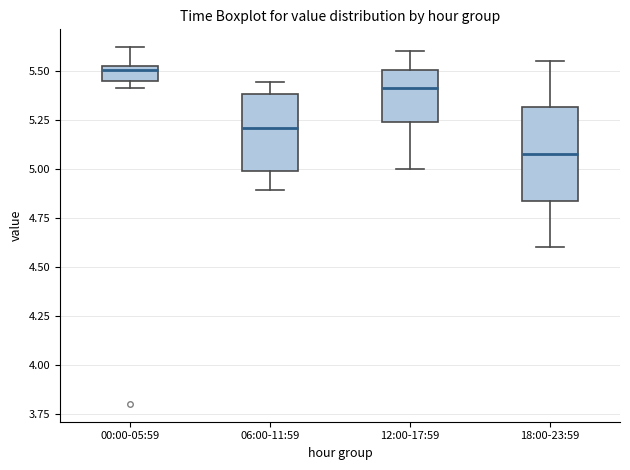

Where is the upper edge of the box for 00:00-05:59 on the y-axis? The values are not printed on the chart, so give them approximately, as read against the axis.

5.50